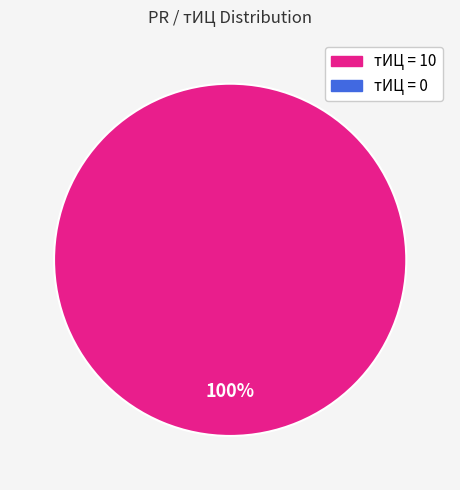

Does any single category account for the majority?

Yes